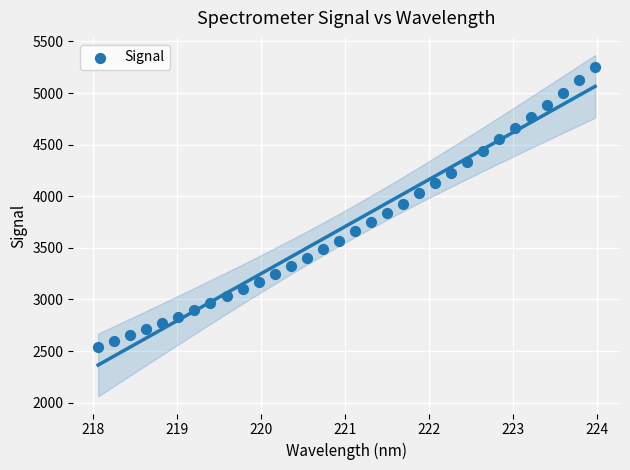

What is the range of X values (max minus min)?

5.9